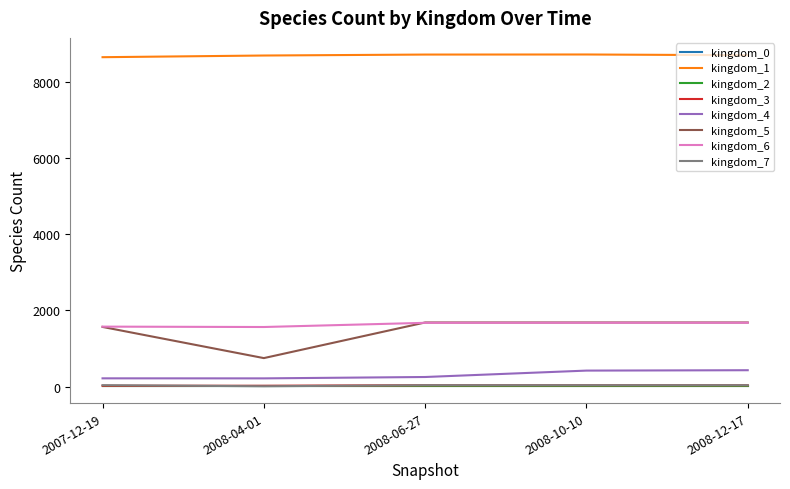

How many series are shown in this chart?

8